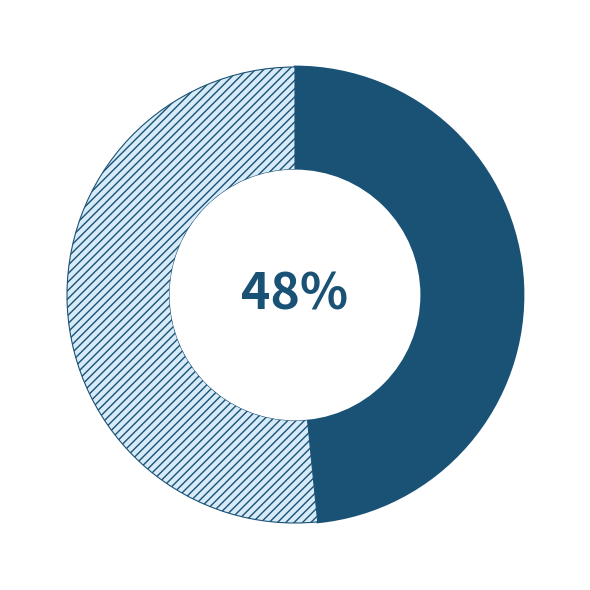

To the nearest percent, what is the average slice percentage?

50%